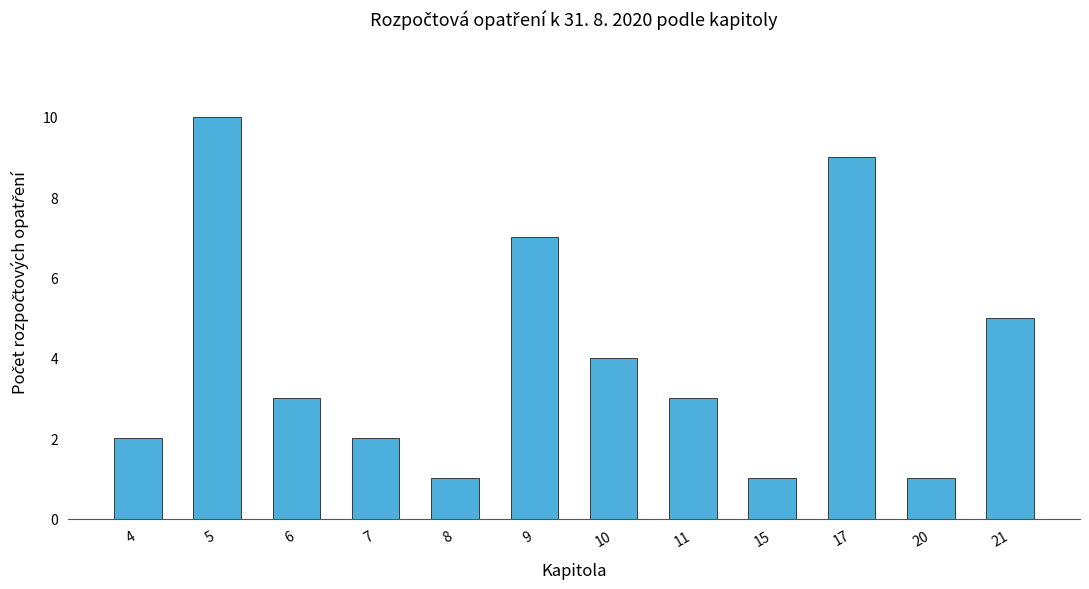

Reading left to right, extract all data points from this chart.

2	10	3	2	1	7	4	3	1	9	1	5